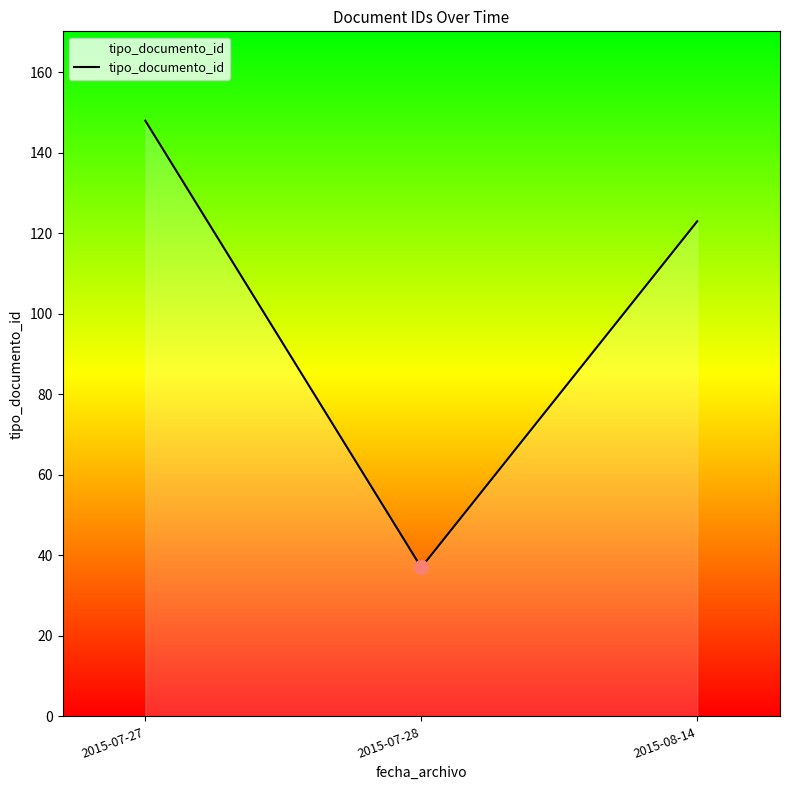

What is the change in value from 2015-07-28 to 2015-08-14?

+86